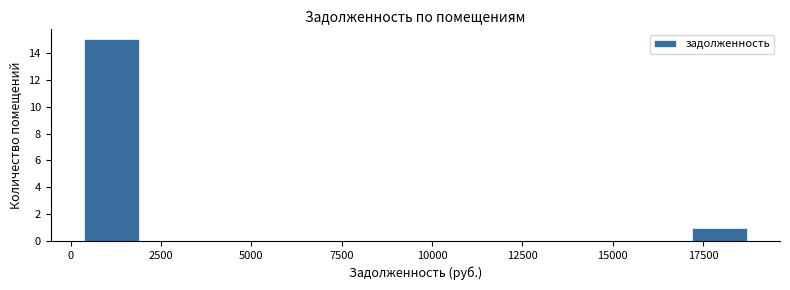

Around what value on the x-axis is the tallest bar? Give the approximate position of its centre, as read against the axis.

1000